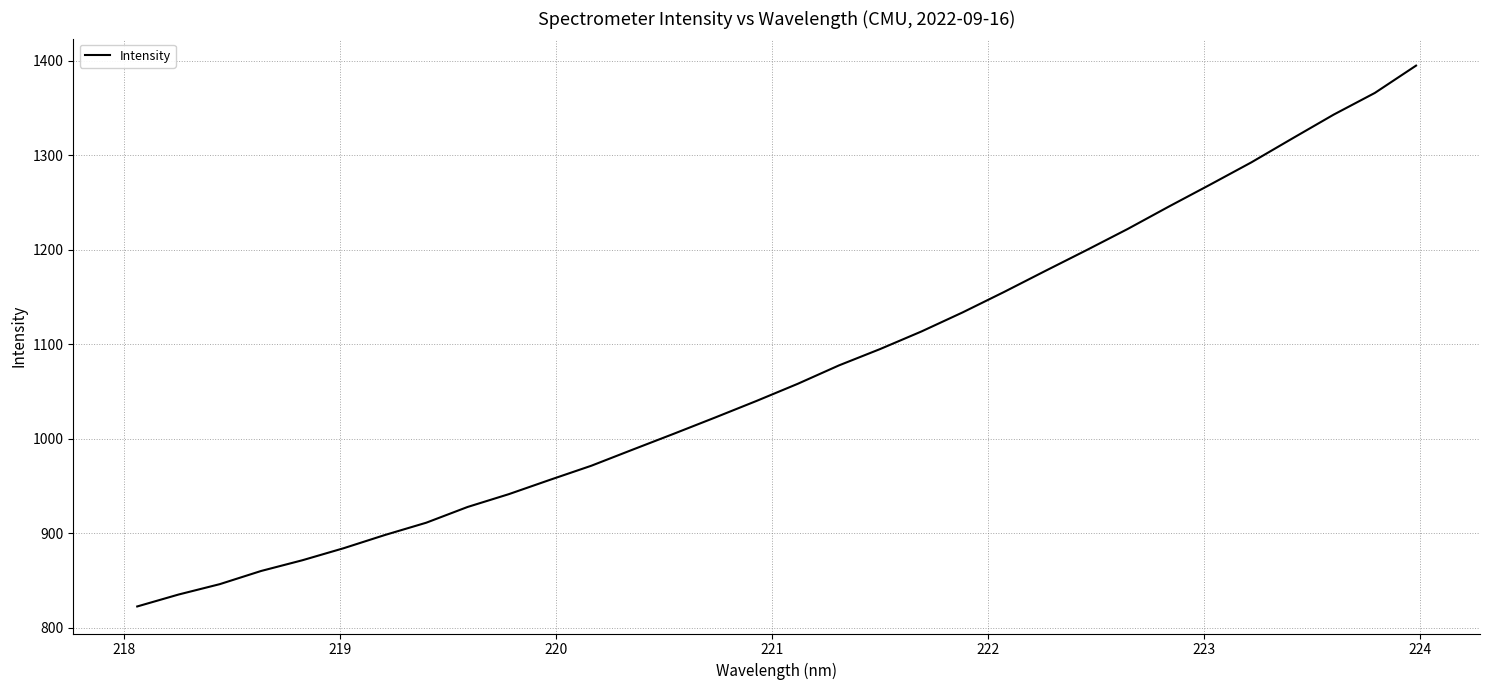

What is the minimum value shown in the chart?

822.5